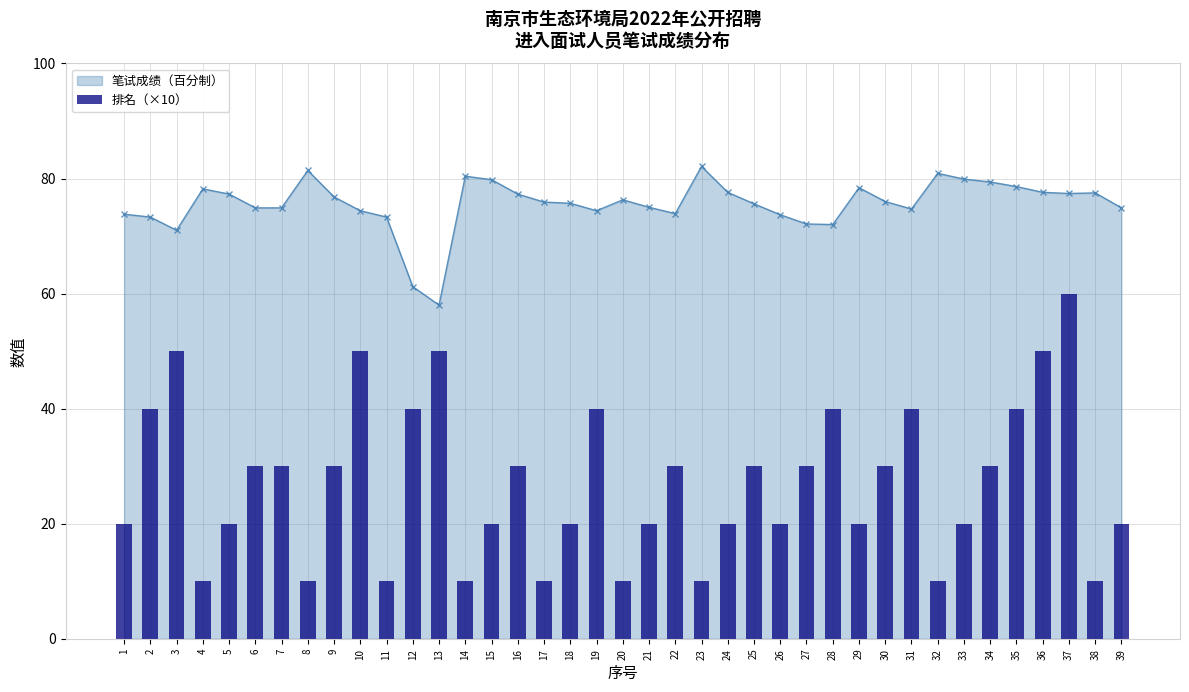

Which series has the largest total across all categories?

笔试成绩（百分制）